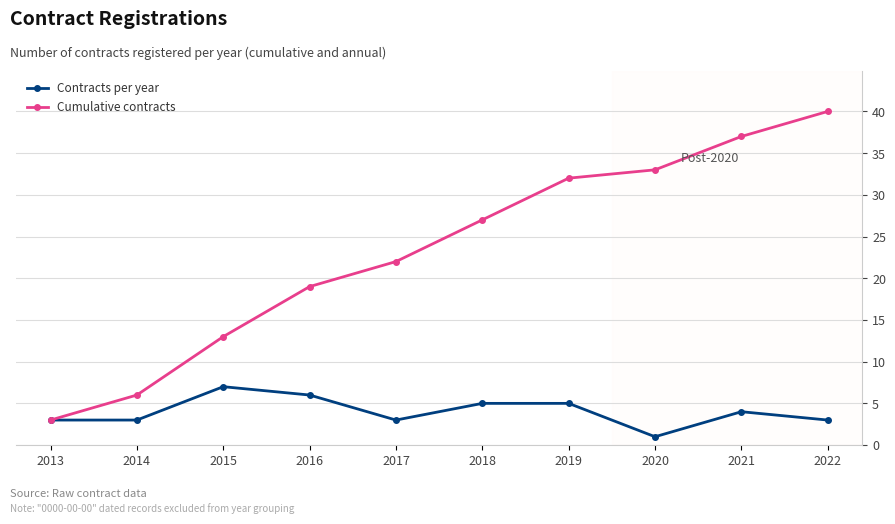

At how many categories does at least one series exceed 9?

8